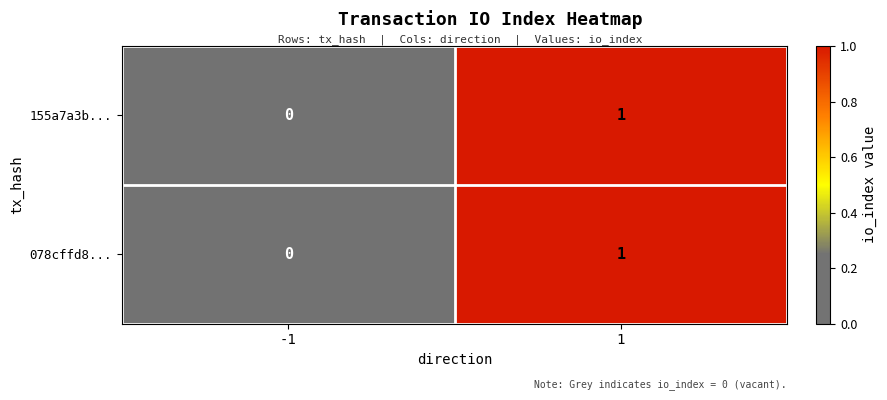

True or false: 155a7a3b... has a value of 1 at -1.

False